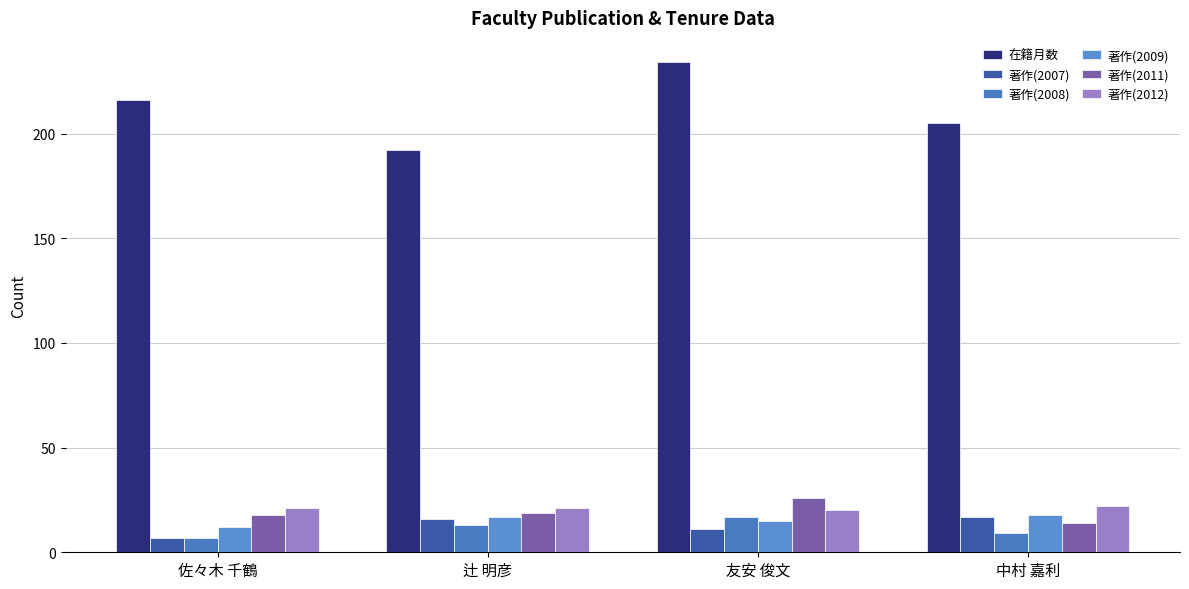

What are all the series names shown in the legend?

在籍月数, 著作(2007), 著作(2008), 著作(2009), 著作(2011), 著作(2012)